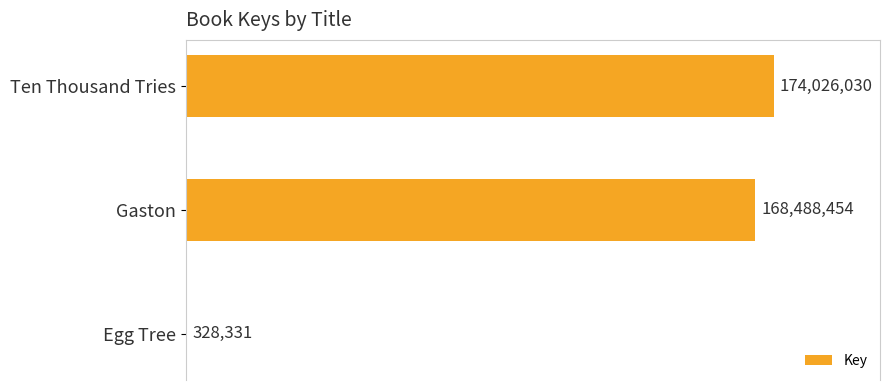

What is the maximum value shown in the chart?

174026030